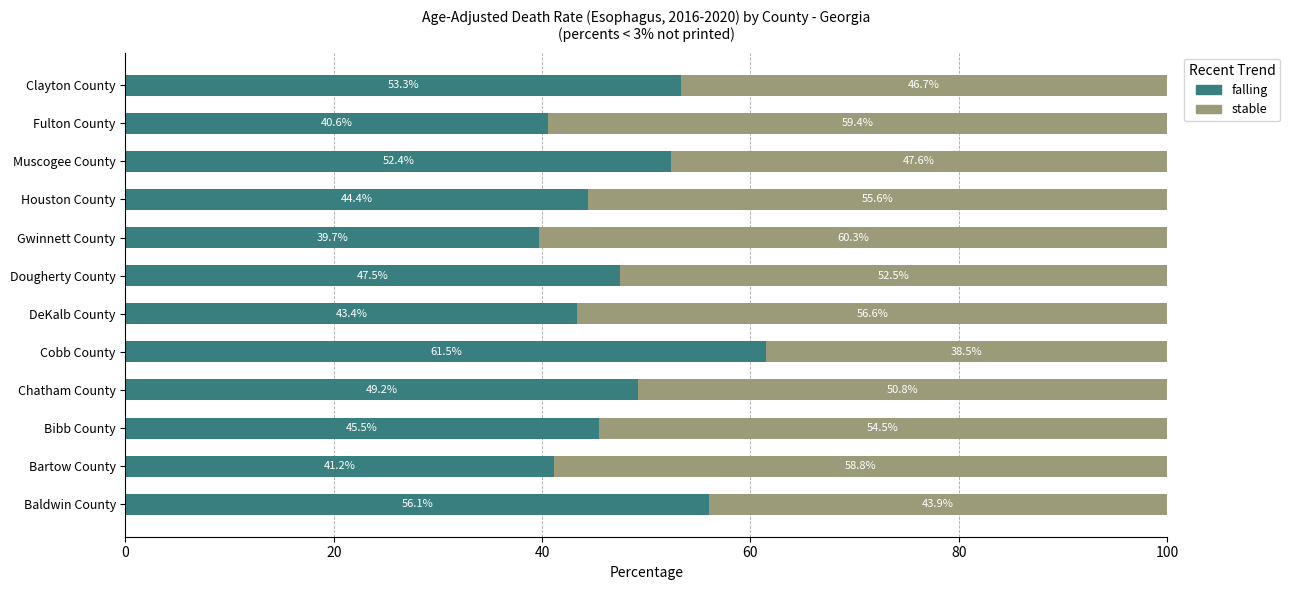

What is the difference between the falling values at Bartow County and Bibb County?

4.3